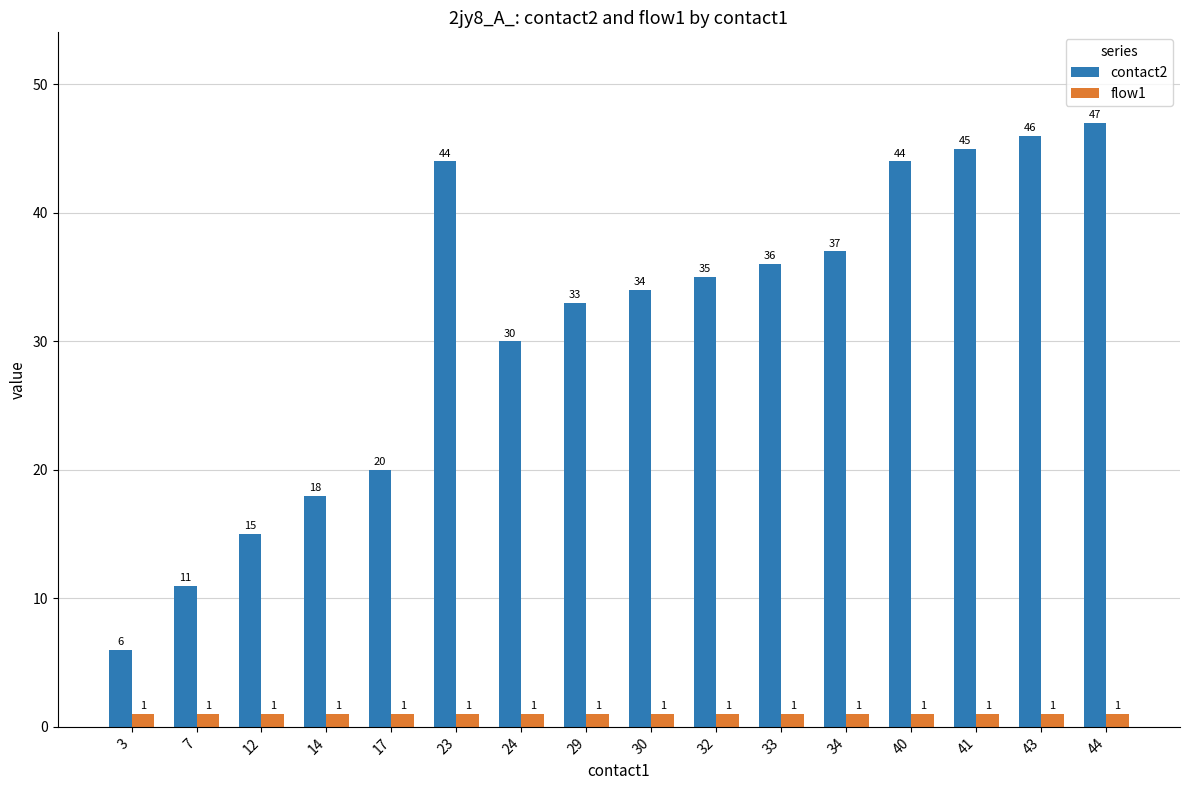

What is the value of the contact2 bar at the 16th from the left?

47